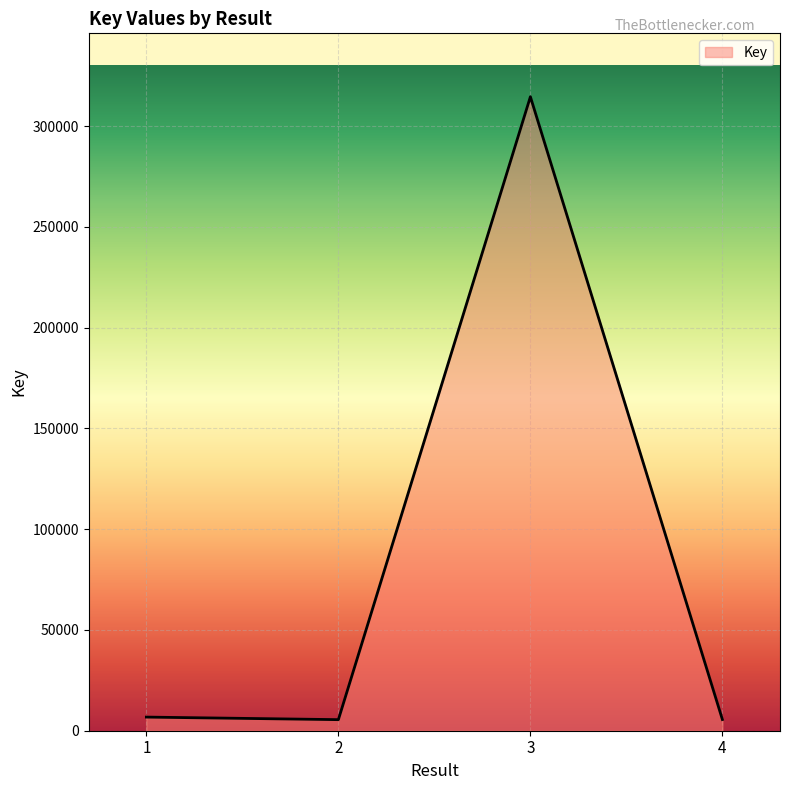

Where is the first local maximum?

3